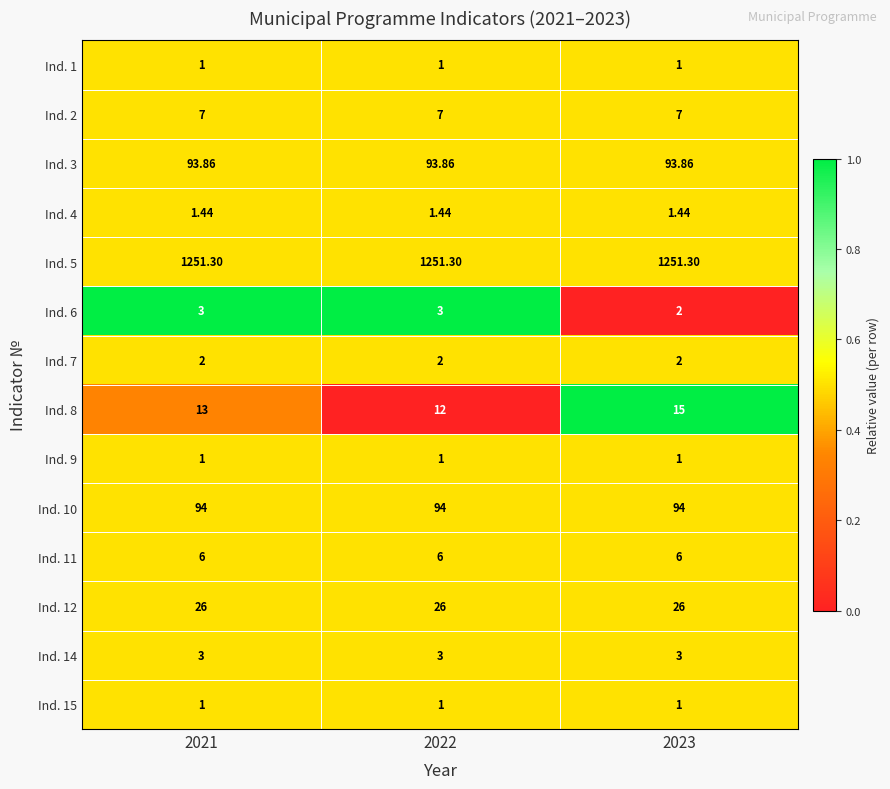

Is the value of Ind. 7 at 2023 greater than the value of Ind. 12 at 2021?

No